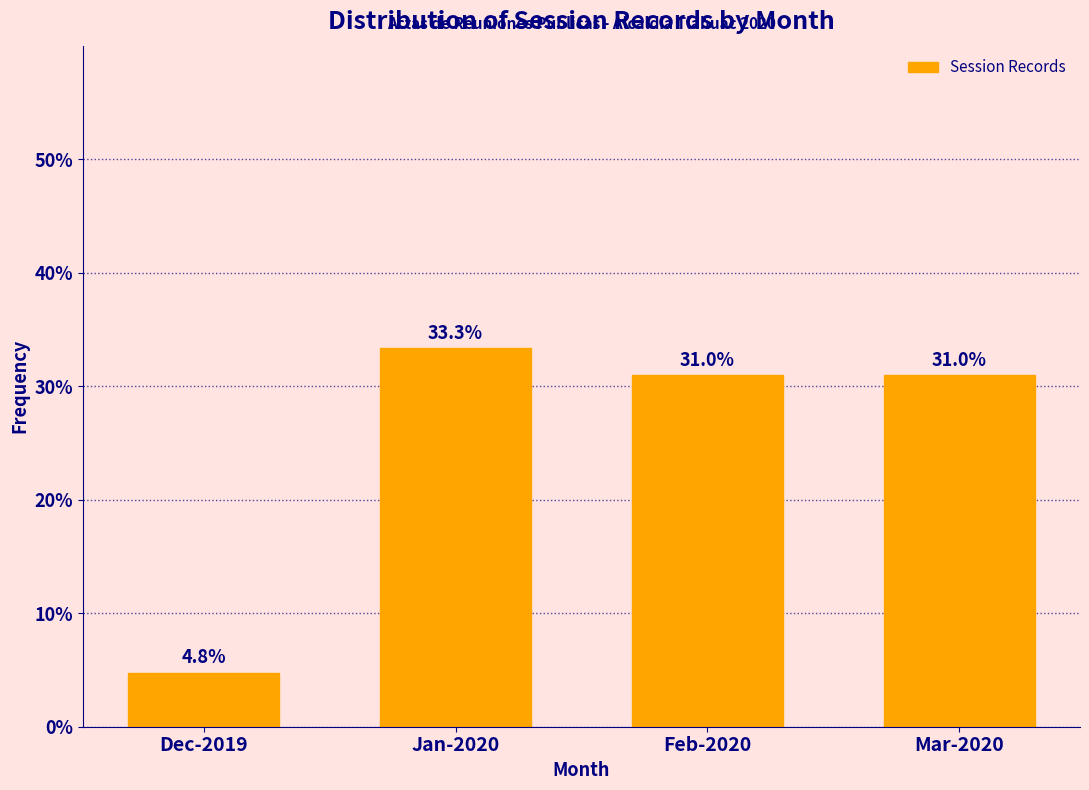

Reading right to left, transcribe all the data shown in this chart.

31.0	31.0	33.3	4.8